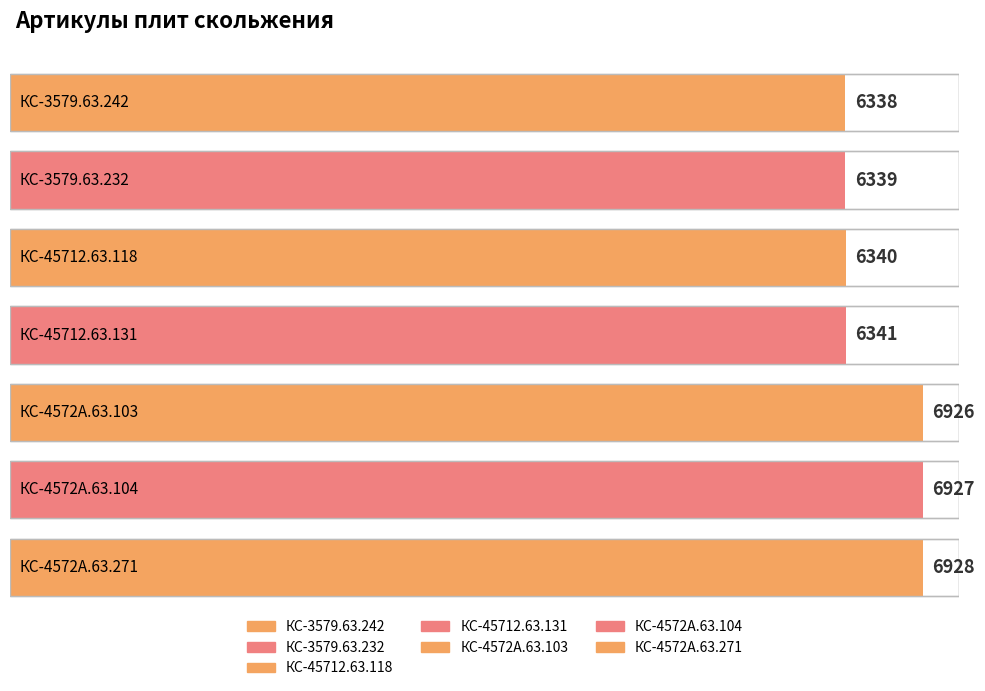

Reading right to left, extract all data points from this chart.

6928	6927	6926	6341	6340	6339	6338